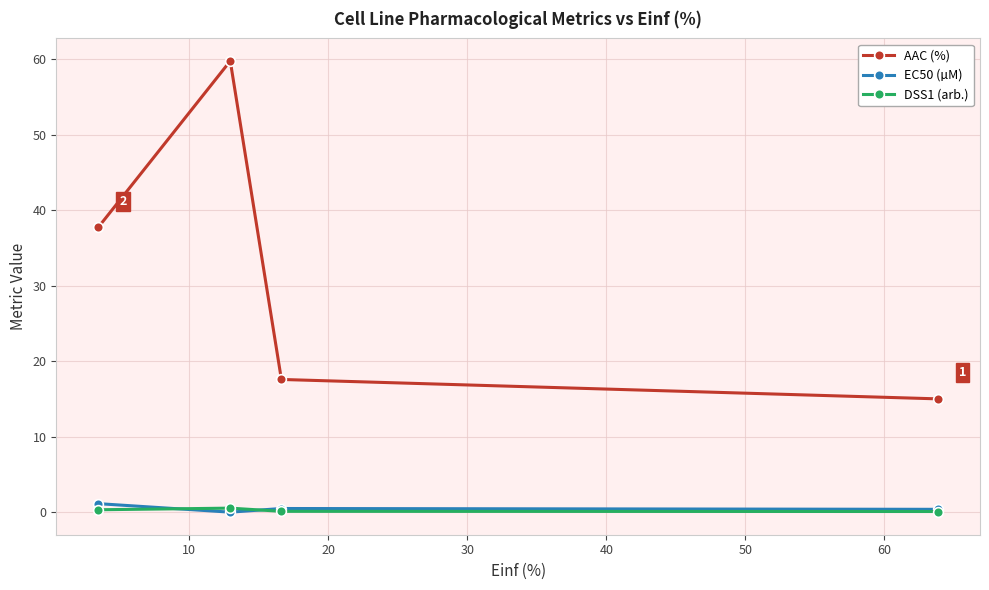

How many lines are shown in the chart?

3